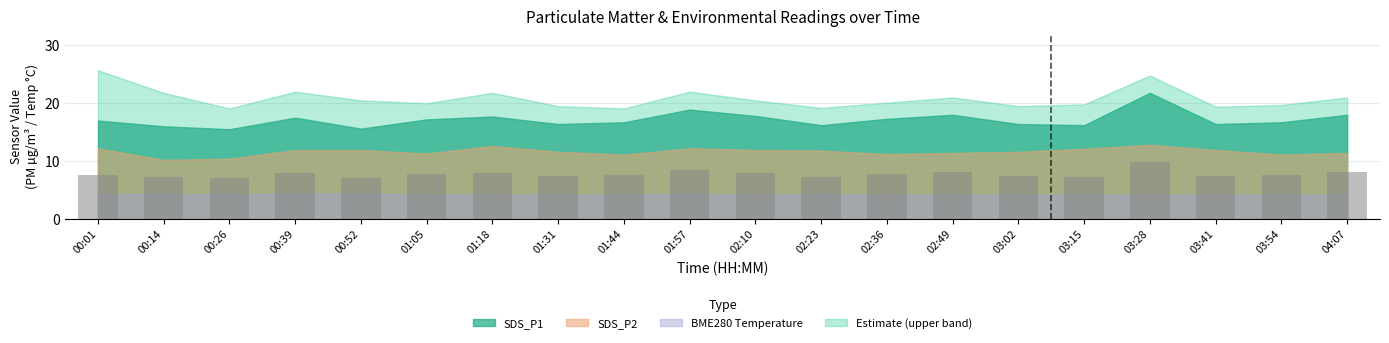

What is the change in value from 00:52 to 02:36?

+0.8